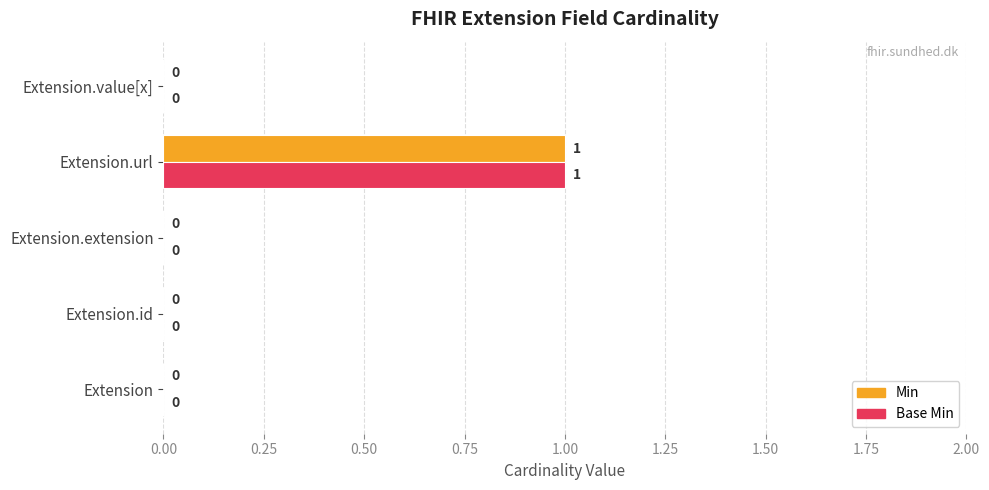

How many data points does each series have?

5